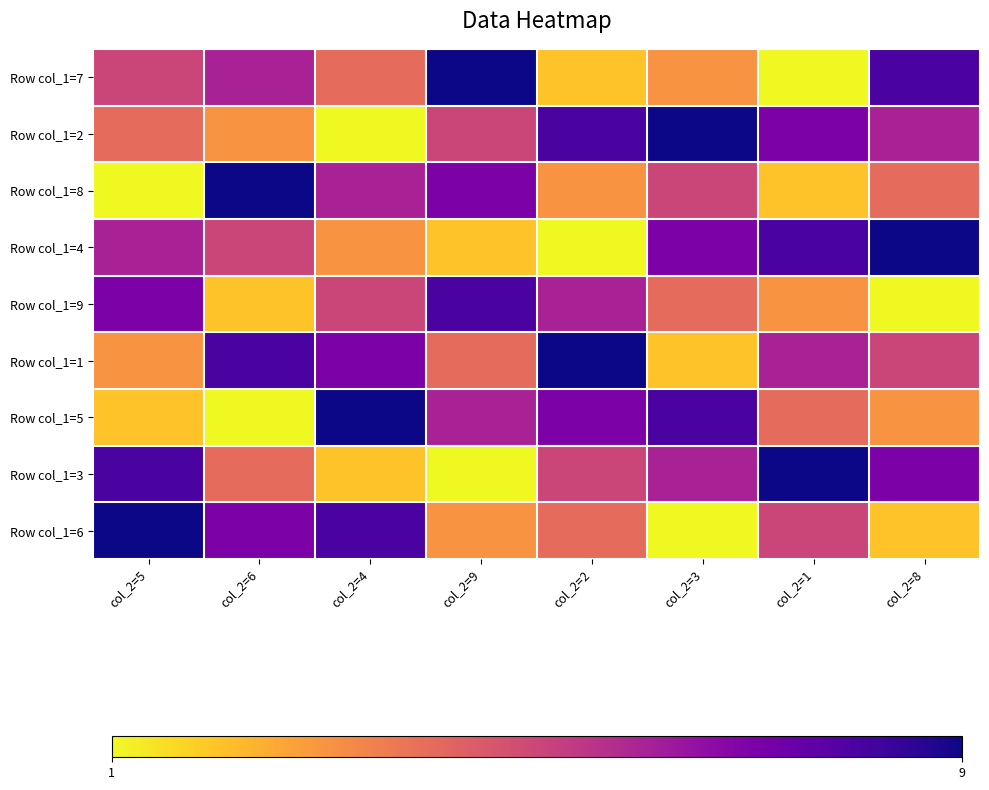

Which label corresponds to the smallest value in the chart?

col_2=1